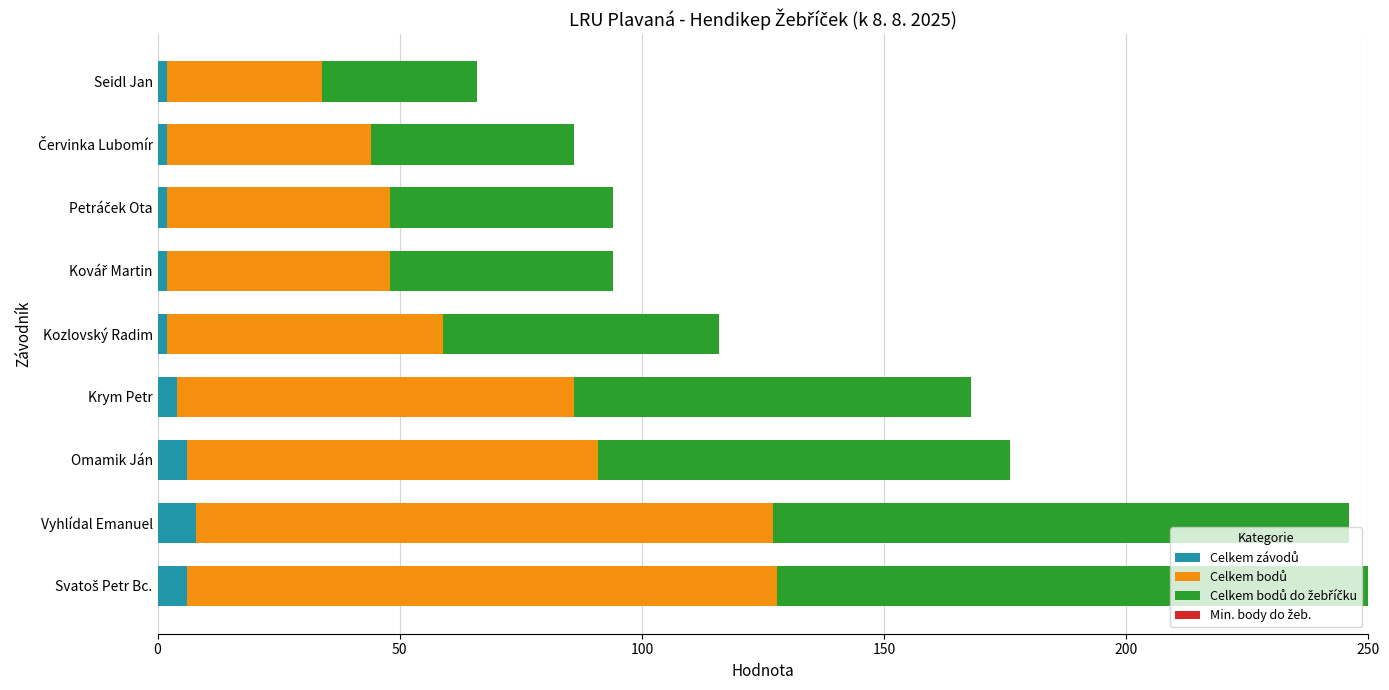

How many distinct data groups are displayed?

3